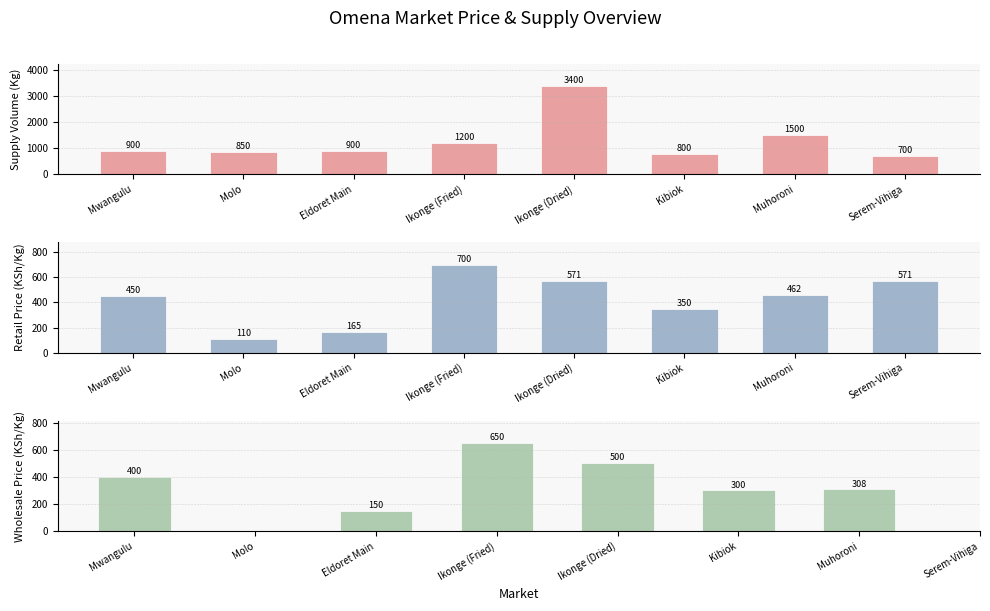

What is the highest value of the Supply Volume (Kg) series?

3400.0